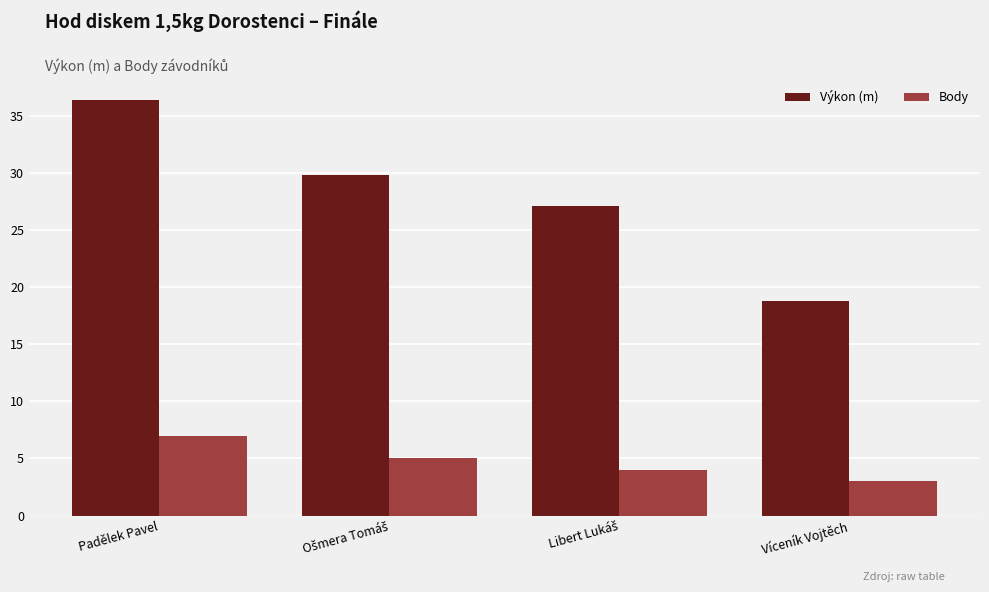

What are all the series names shown in the legend?

Výkon (m), Body